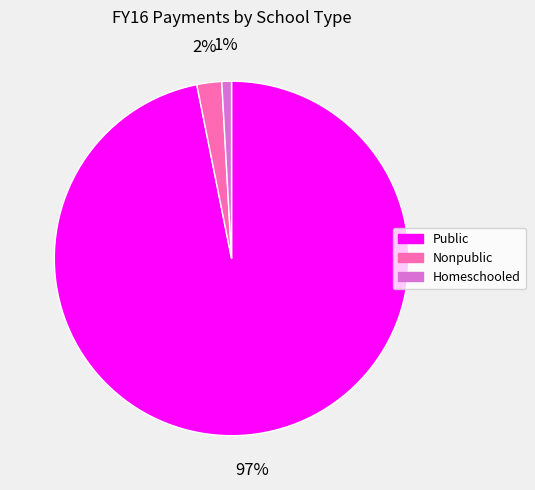

What percentage is the Public slice, to the nearest percent?

97%